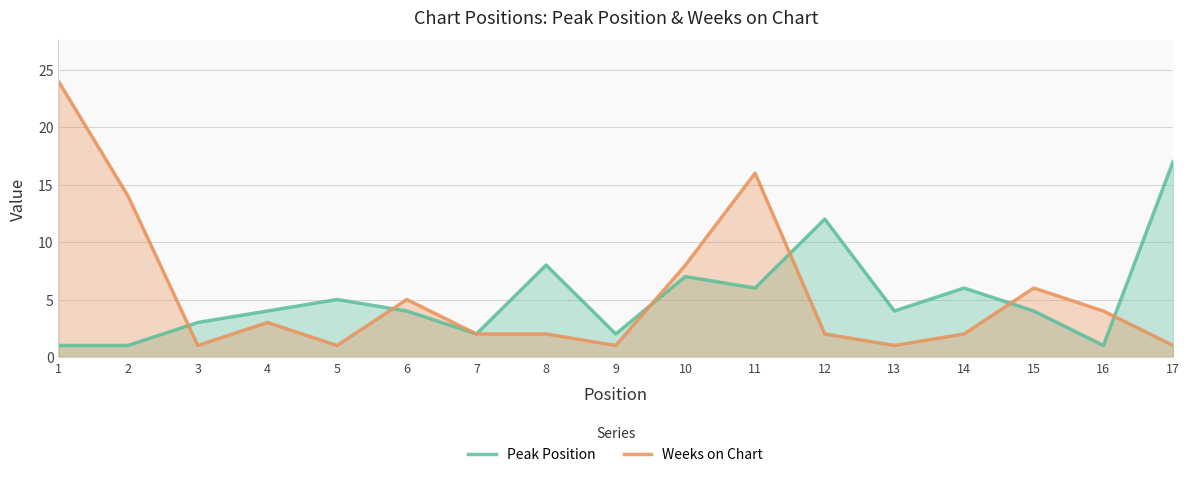

The value of Peak Position at 9 is 2. True or false?

True